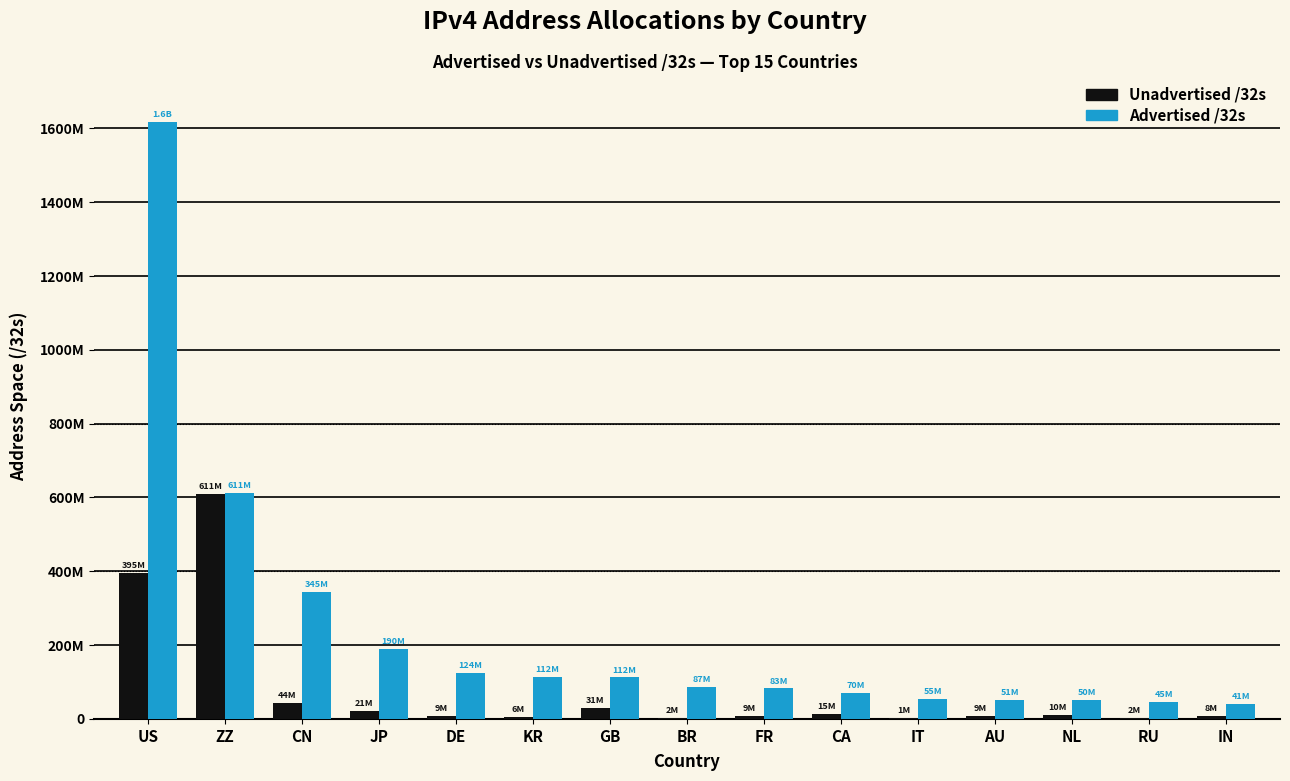

Between GB and IT, which is larger?

GB